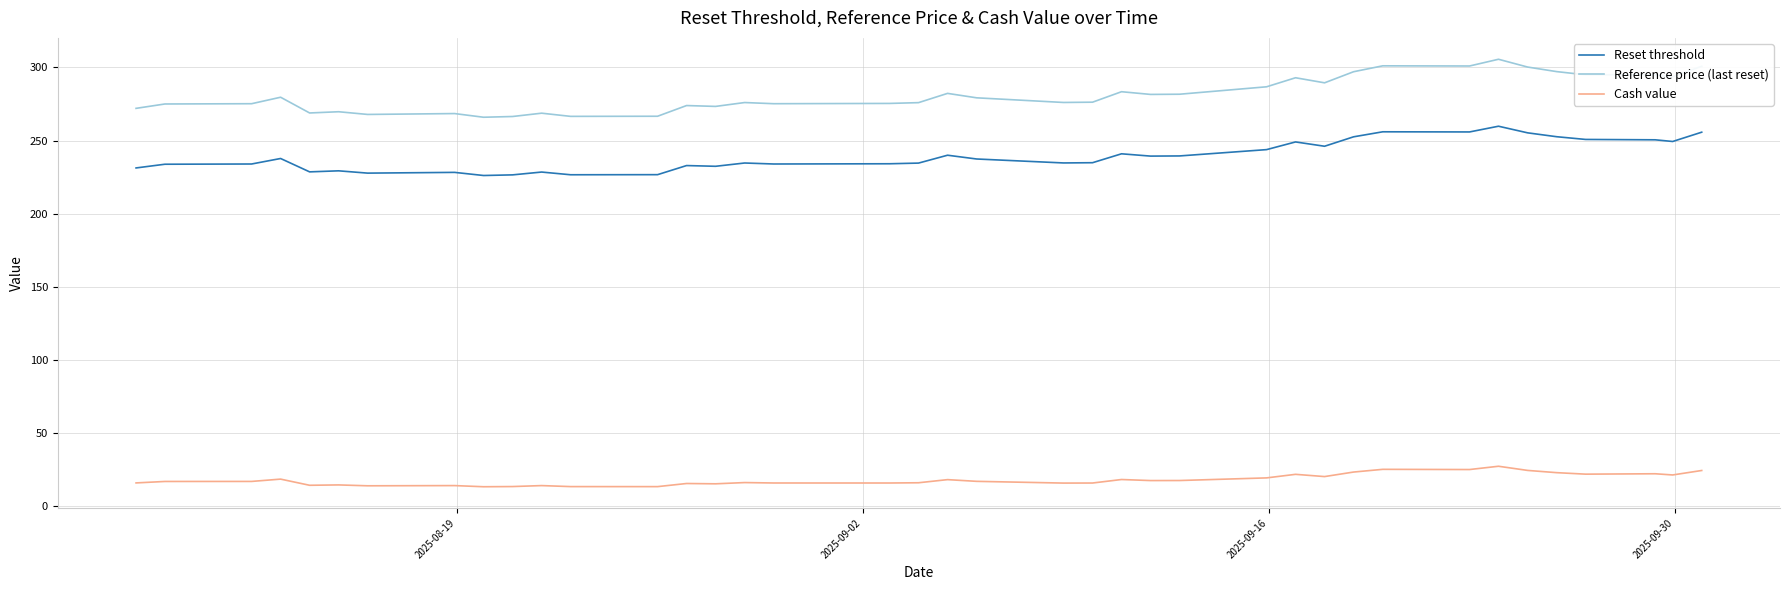

True or false: Reset threshold has more than 1 interior local peaks.

True